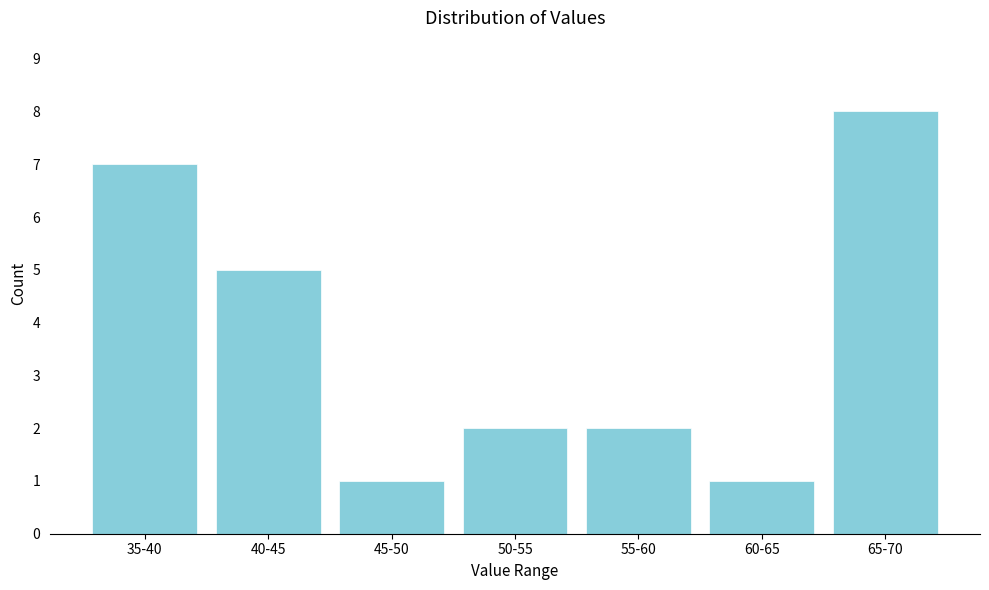

Reading left to right, list all the values displayed in this chart.

7	5	1	2	2	1	8